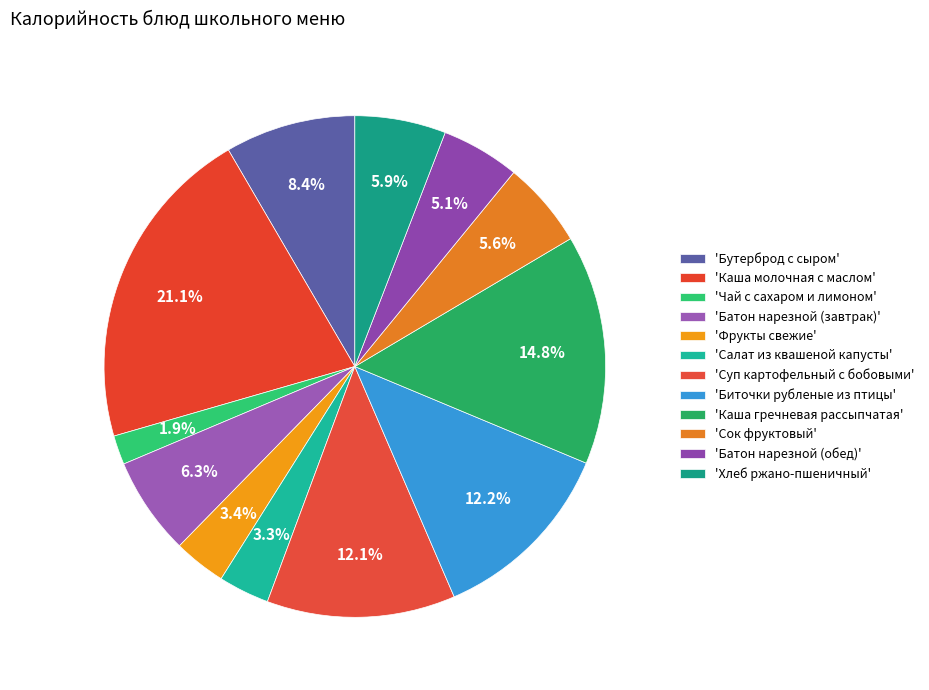

Count the number of slices in the pie.

12